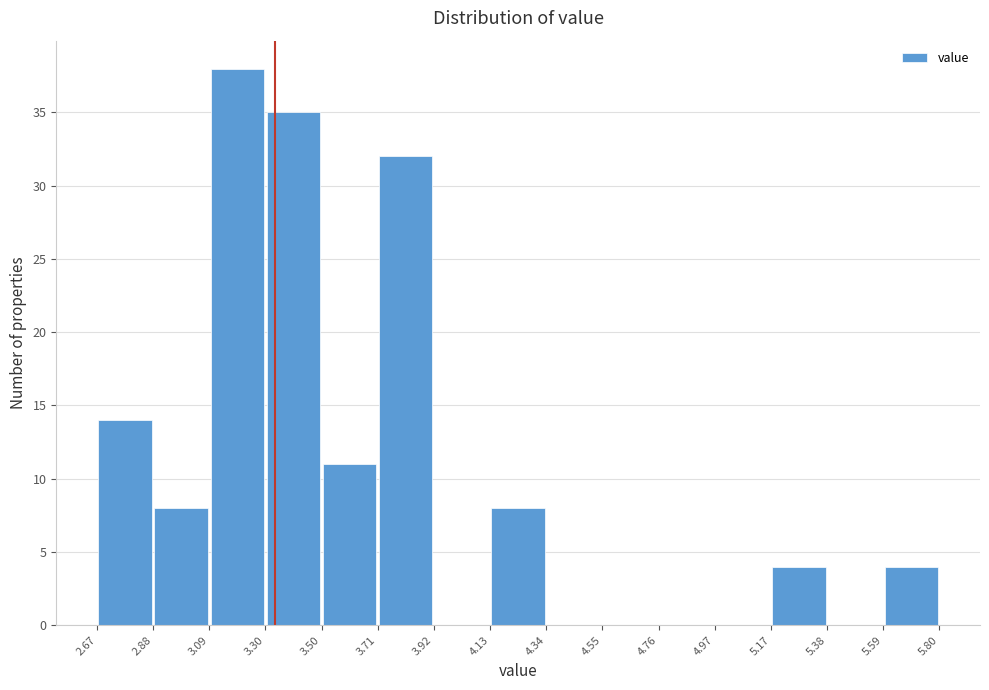

Reading left to right, list every bar in this chart as the range it spans on the x-axis followed by its height. The values are not printed on the chart, so give them approximately, as read against the axis.

2.67 to 2.88: 14
2.88 to 3.09: 8
3.09 to 3.30: 38
3.30 to 3.50: 35
3.50 to 3.71: 11
3.71 to 3.92: 32
3.92 to 4.13: 0
4.13 to 4.34: 8
4.34 to 4.55: 0
4.55 to 4.76: 0
4.76 to 4.97: 0
4.97 to 5.17: 0
5.17 to 5.38: 4
5.38 to 5.59: 0
5.59 to 5.80: 4